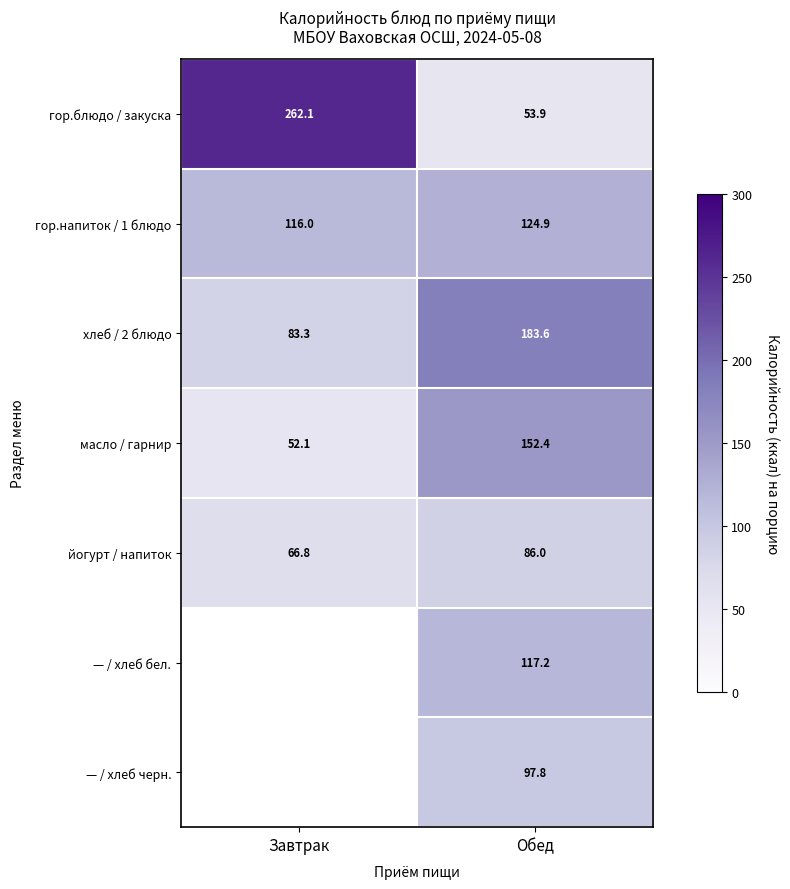

Rank the series at Обед from highest to lowest value.

хлеб / 2 блюдо, масло / гарнир, гор.напиток / 1 блюдо, — / хлеб бел., — / хлеб черн., йогурт / напиток, гор.блюдо / закуска